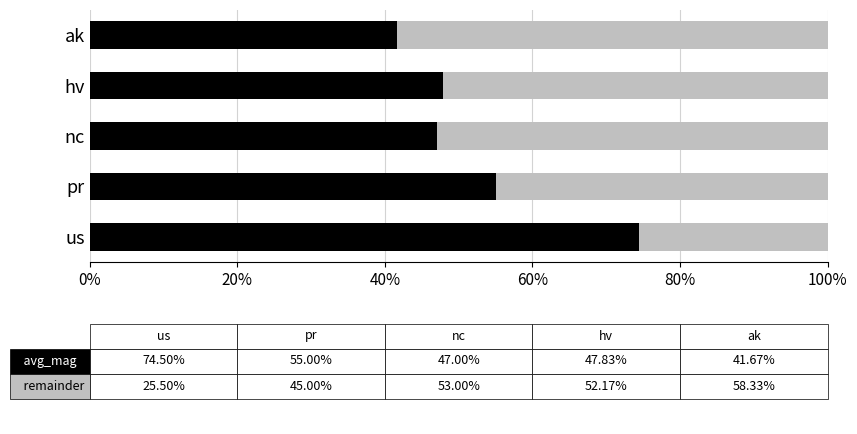

What is the total value across all series at ak?

100.0